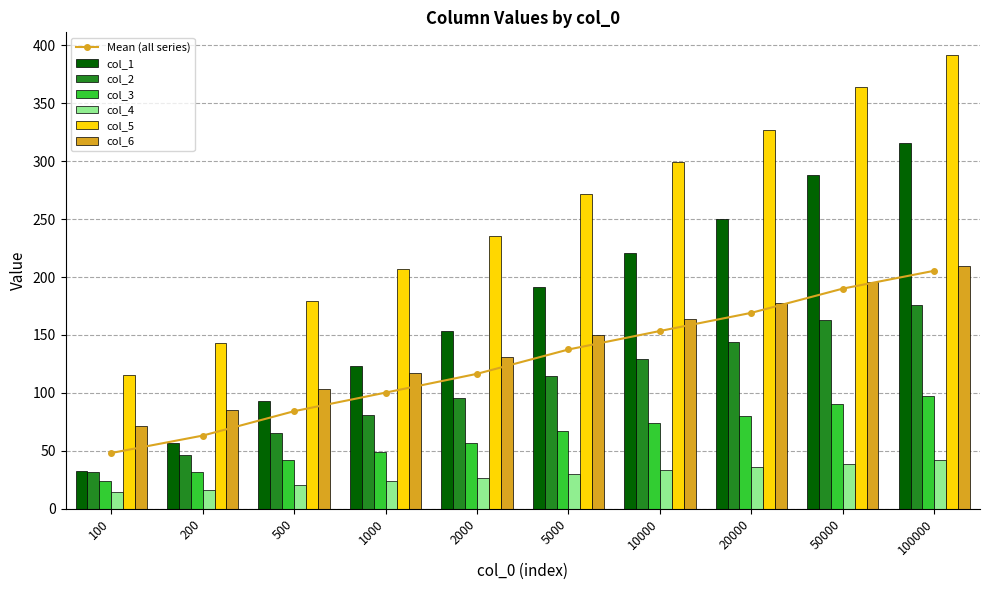

At which category is the sum across all series the highest?

100000